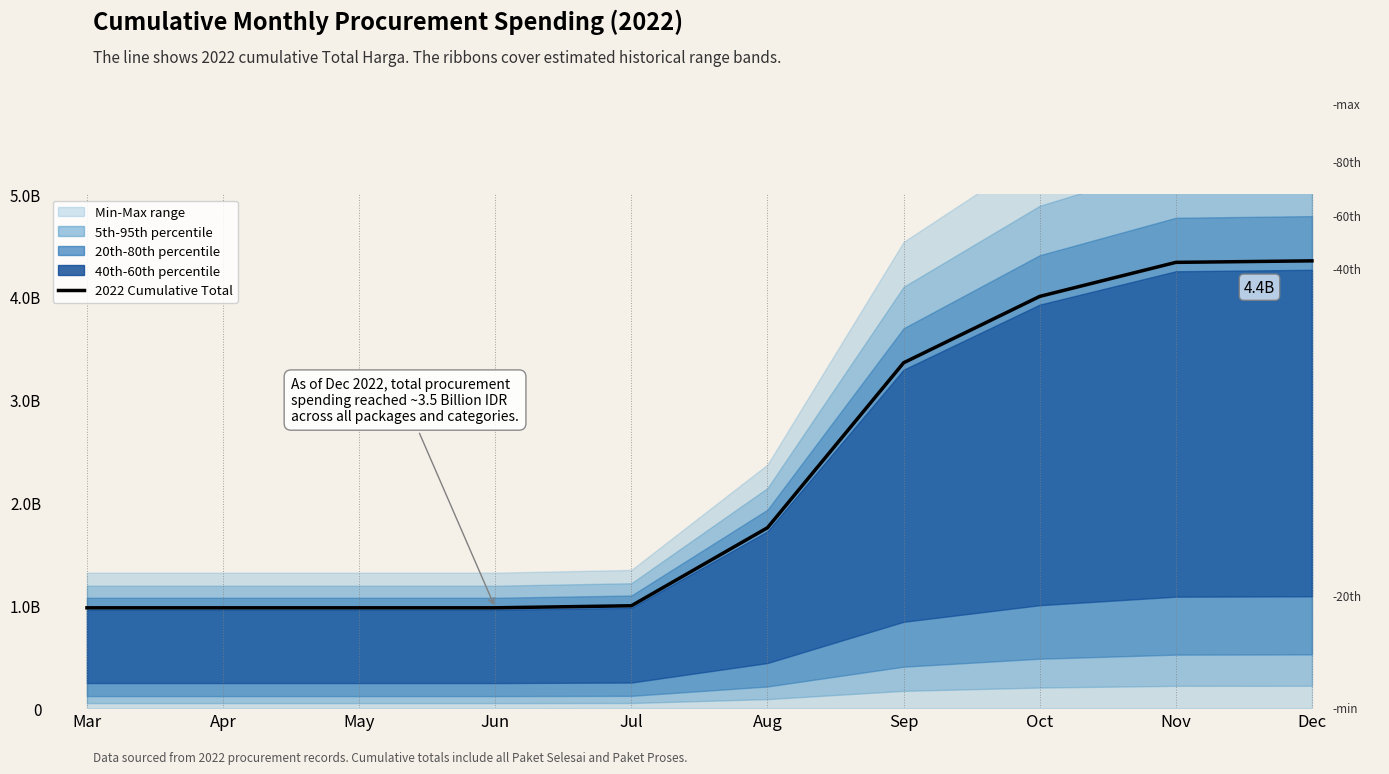

Count the number of values greater than 1754855025.

4